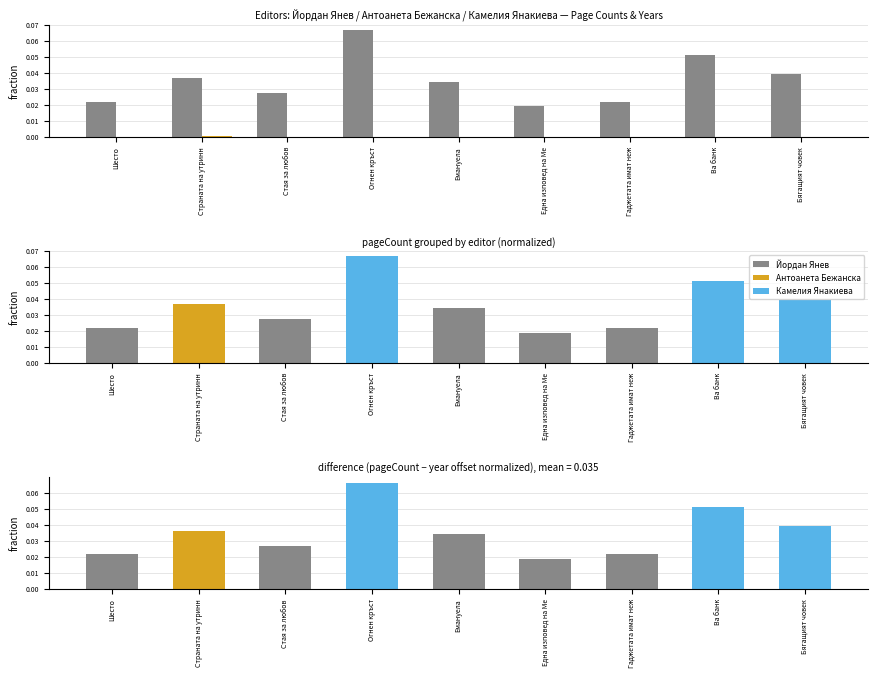

How many bars are there in total?

27